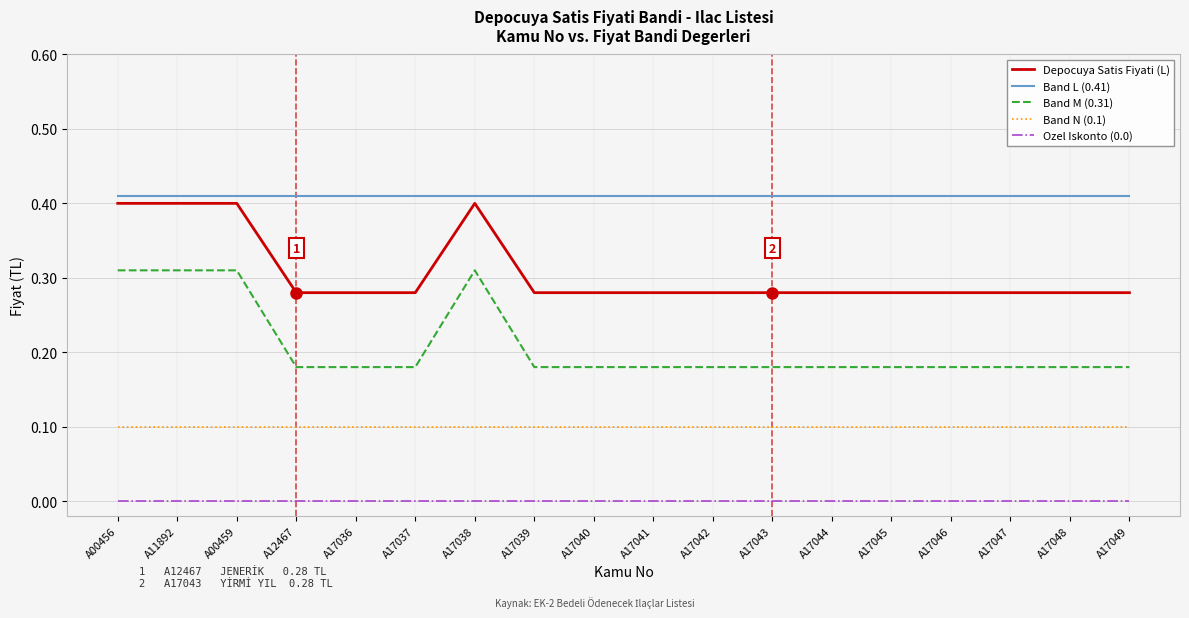

Is it true that Band M (0.31) equals 0.1 at A17043?

False